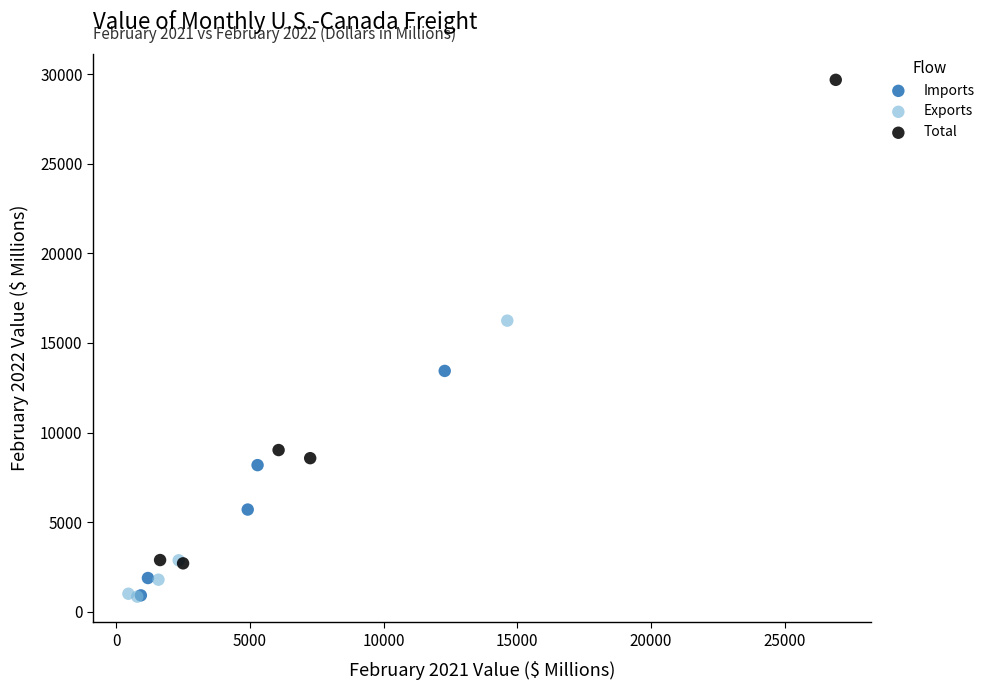

Which series has the largest Y range (max minus min)?

Total